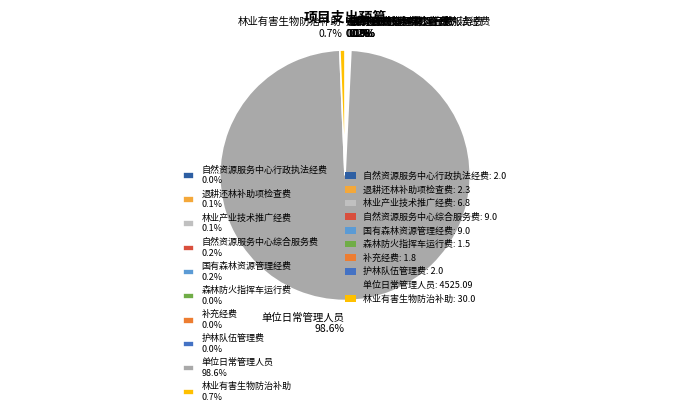

Does 单位日常管理人员 98.6% account for over 50% of the chart?

Yes